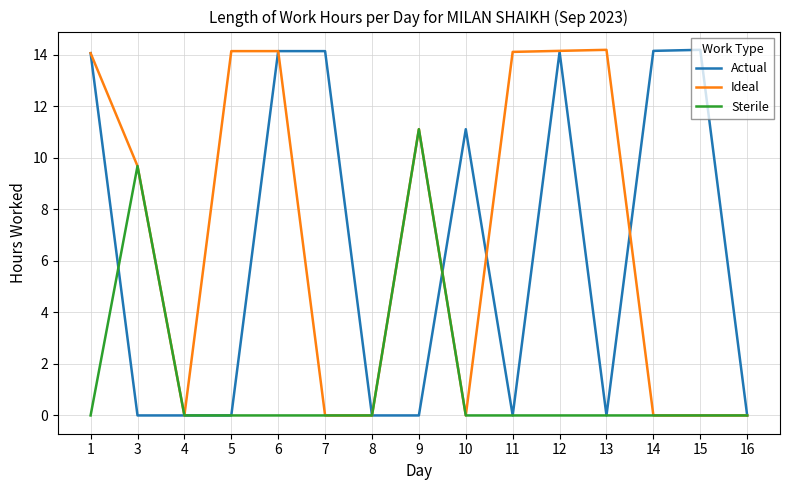

True or false: Sterile has a value of -4.5 at 4.

False